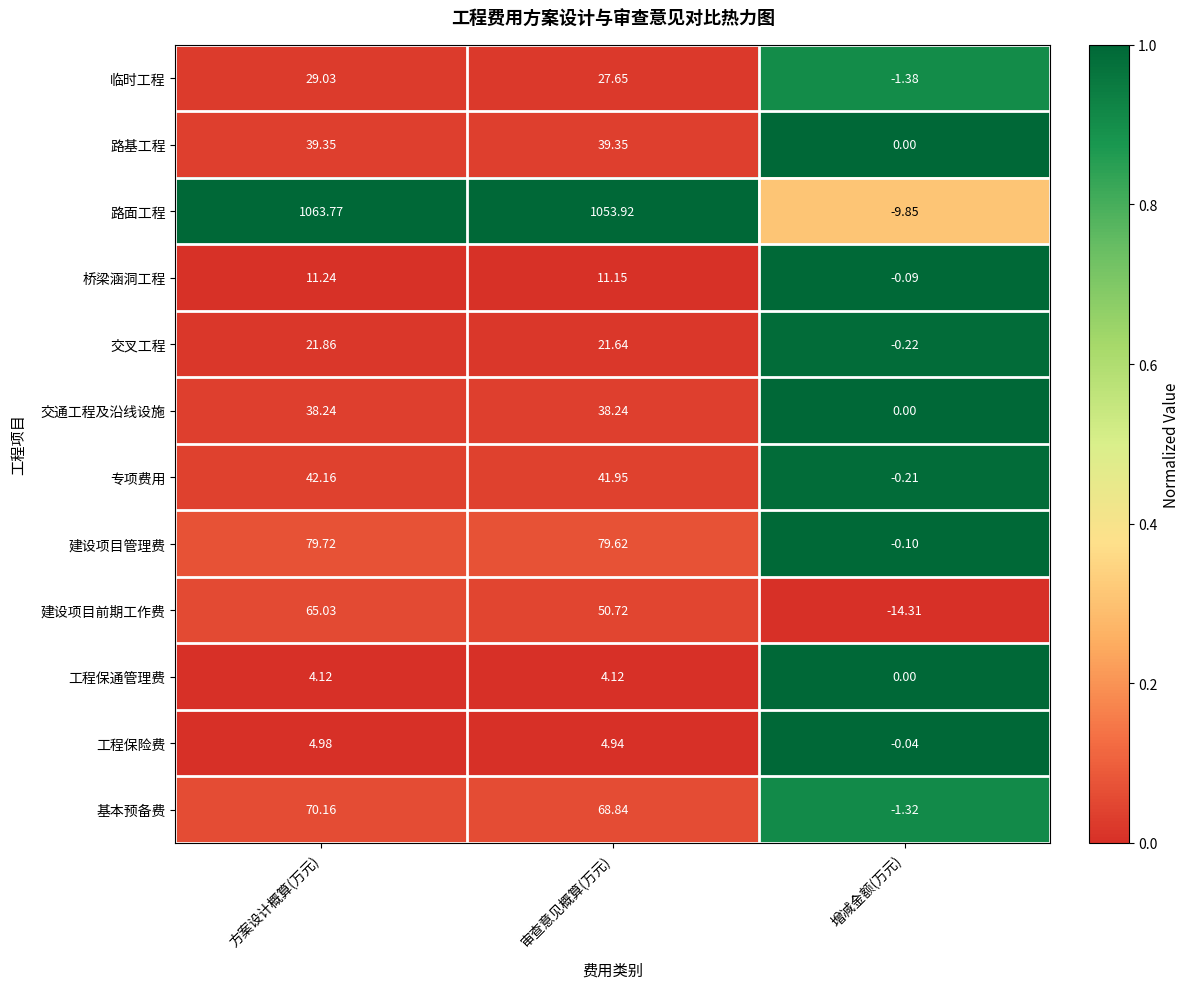

What is the maximum value shown in the chart?

1063.8